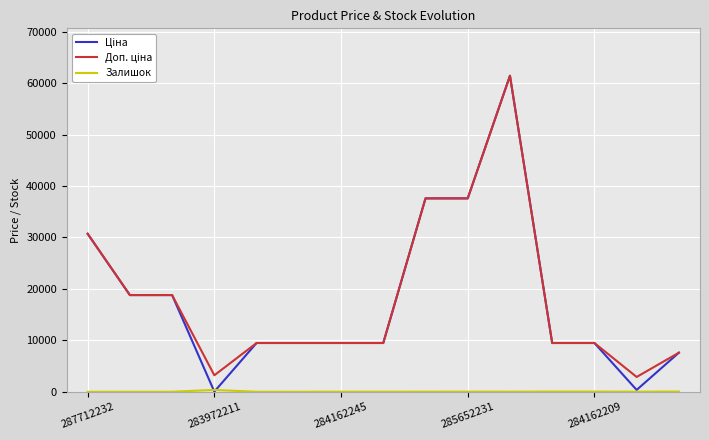

What is the average value of the Ціна series?

17986.7